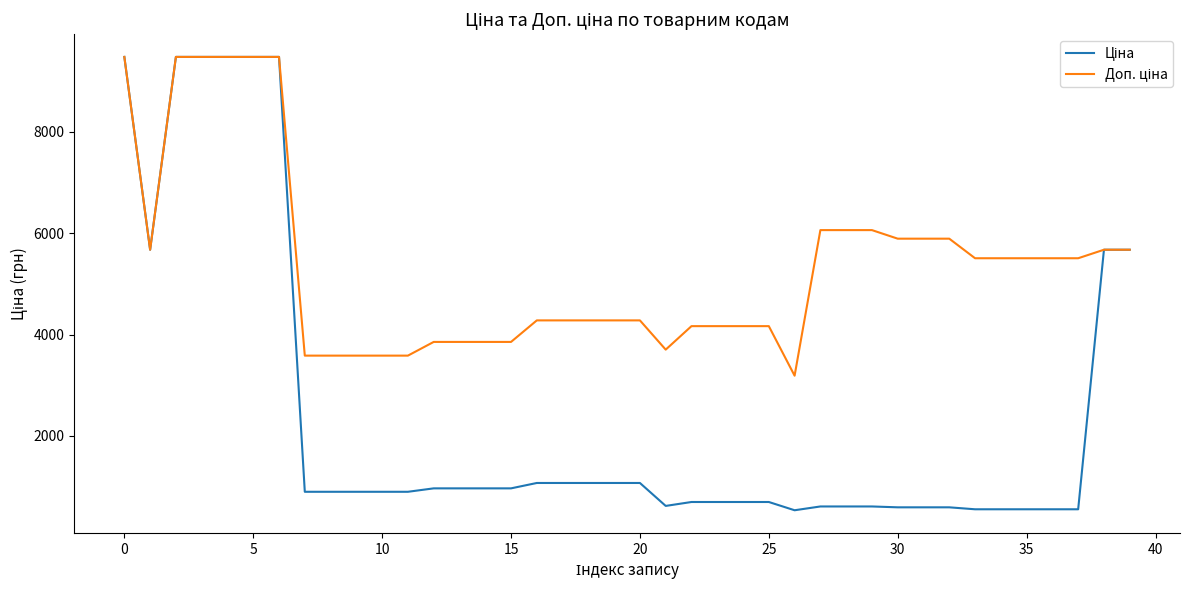

What is the greatest value displayed?

9480.1